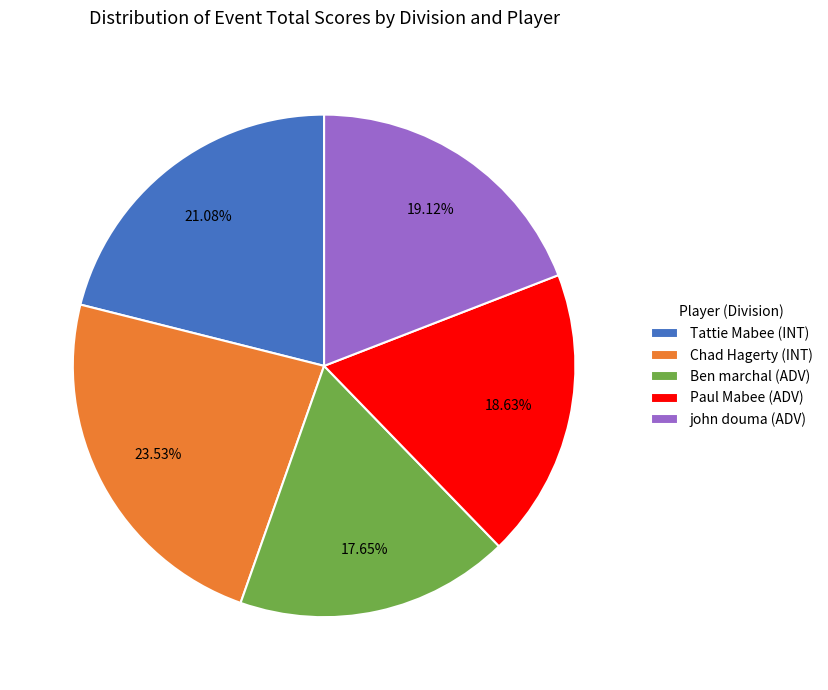

True or false: Ben marchal (ADV) accounts for 5% of the total.

False